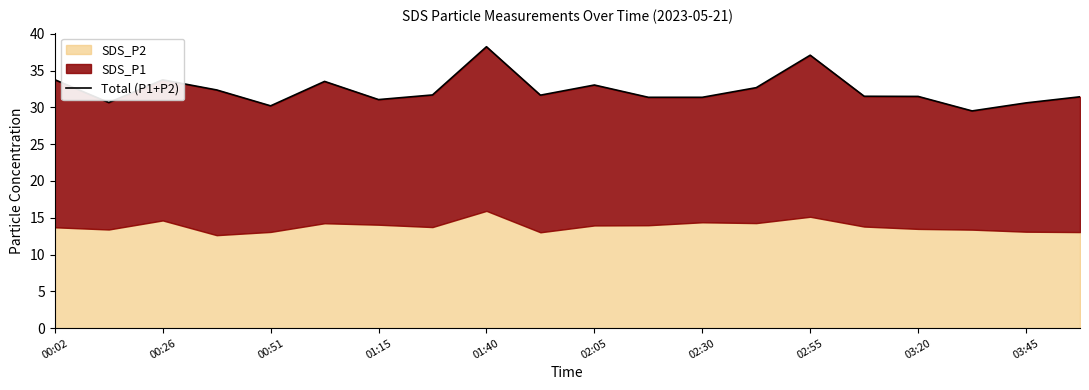

What is the sum of all values?

646.8